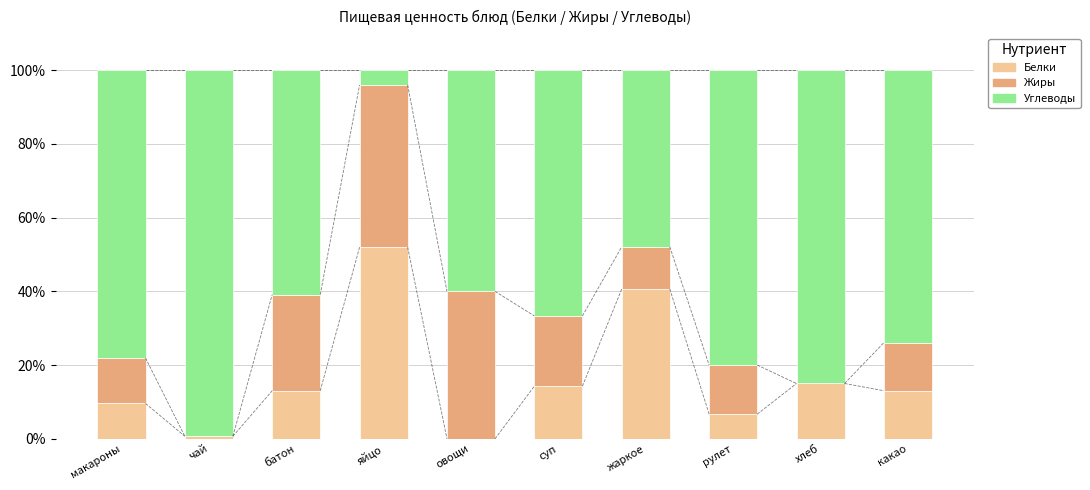

What is the maximum value for Белки?

52.0